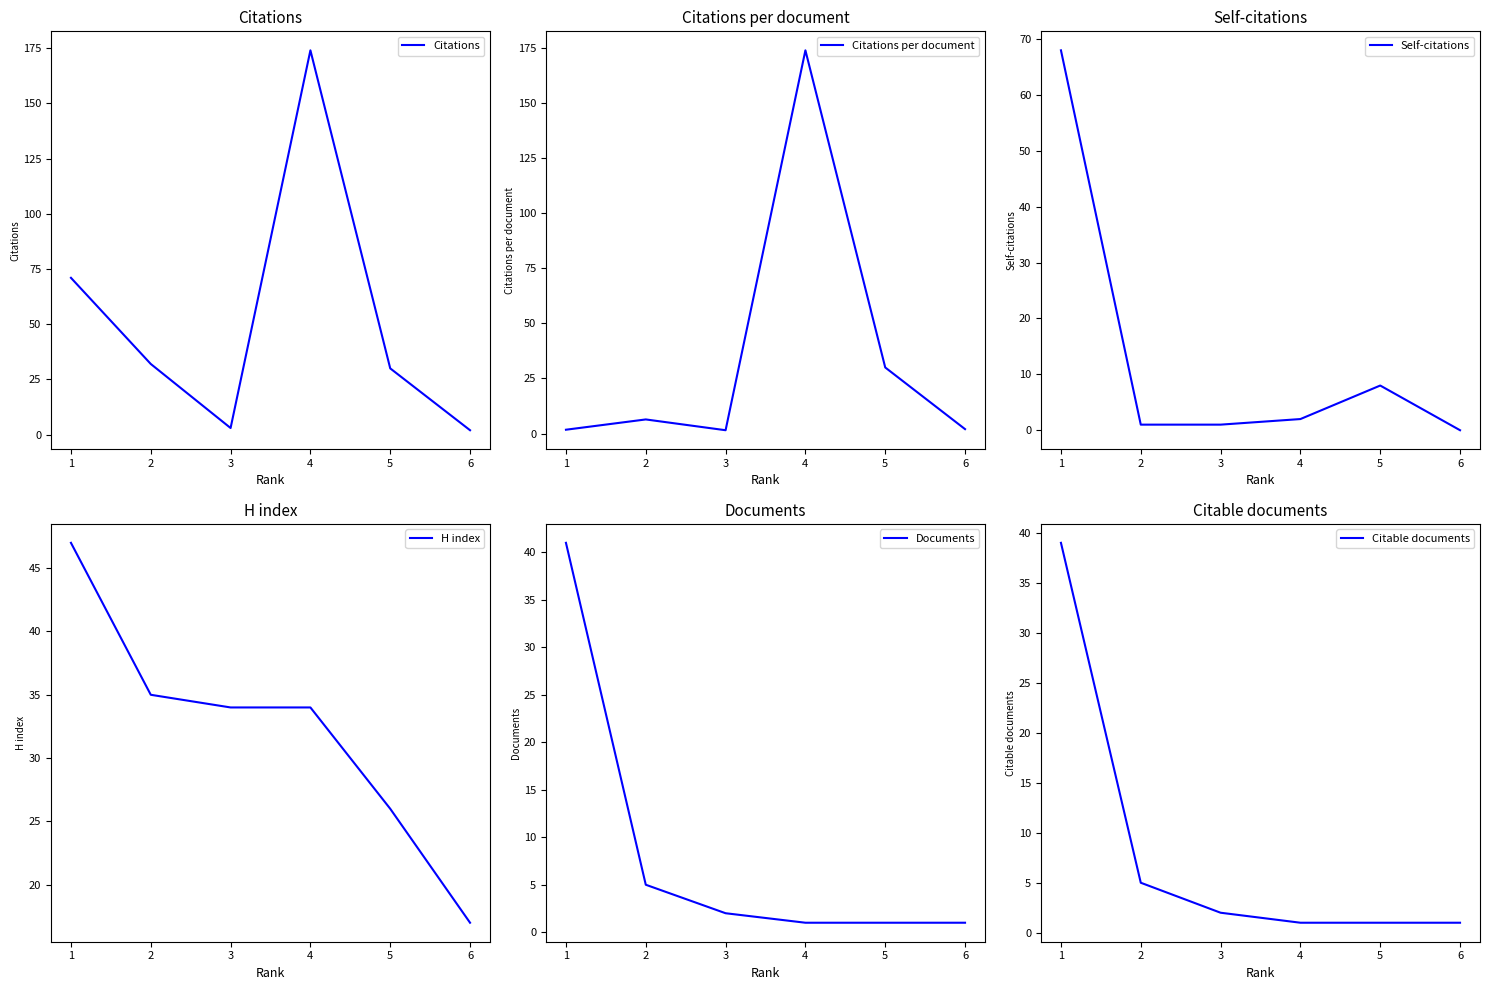

What is the difference between the second highest and minimum values in the Documents series?

4